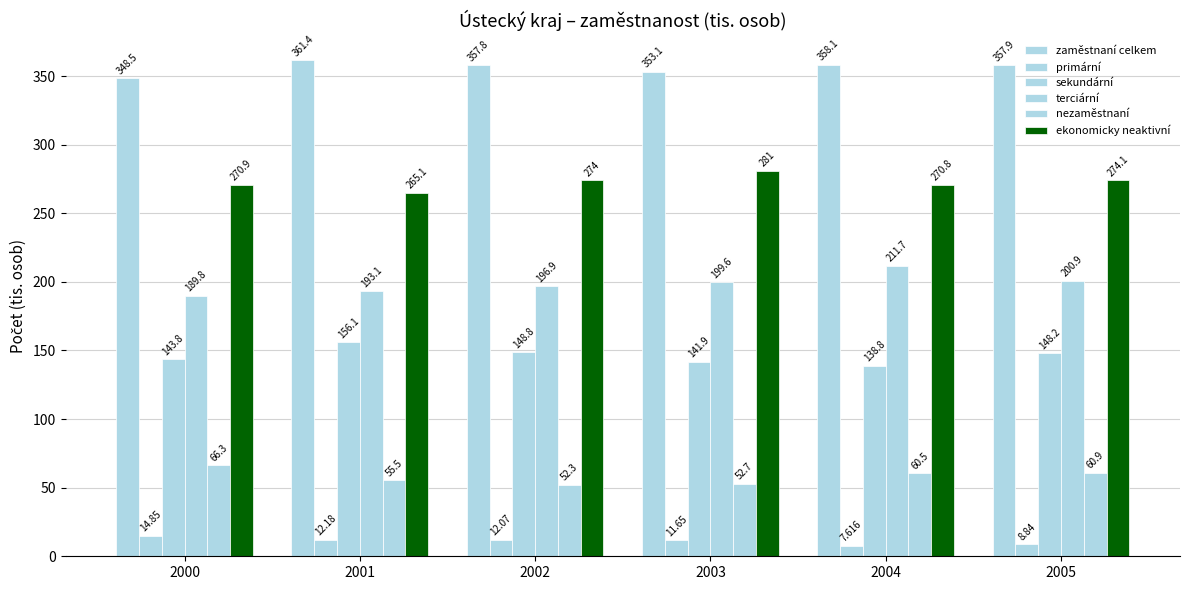

Reading left to right, extract all data points from this chart.

zaměstnaní celkem: 348.5	361.4	357.8	353.1	358.1	357.9
primární: 14.8	12.2	12.1	11.7	7.6	8.8
sekundární: 143.8	156.1	148.8	141.9	138.8	148.2
terciární: 189.8	193.1	196.9	199.6	211.7	200.9
nezaměstnaní: 66.3	55.5	52.3	52.7	60.5	60.9
ekonomicky neaktivní: 270.9	265.1	274.0	281.0	270.8	274.1